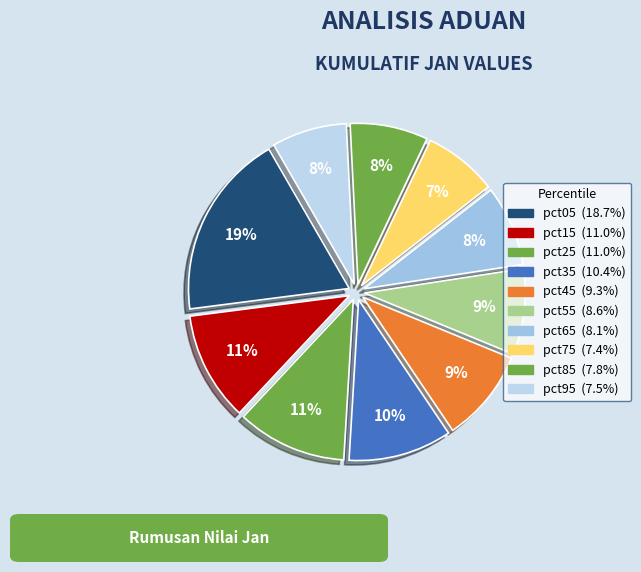

To the nearest percent, what is the combined percentage of pct75 and pct85?

15%